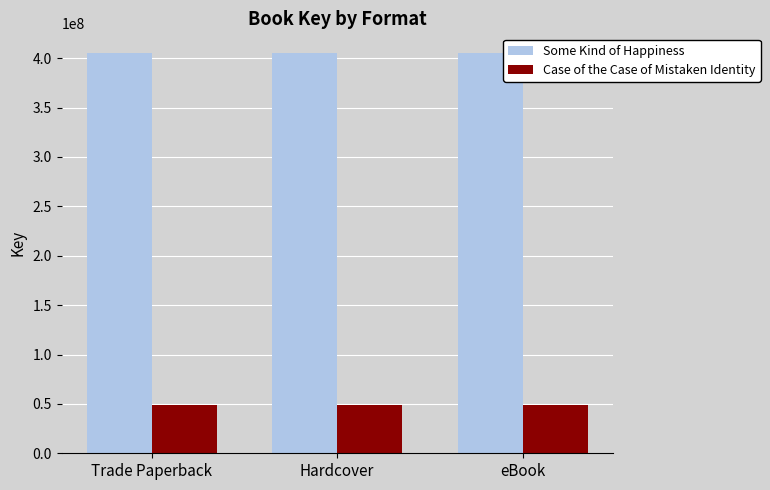

What is the greatest value displayed?

404955678